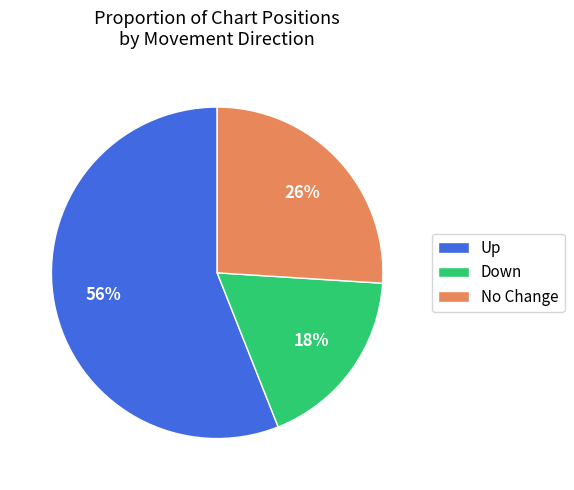

Rank the categories by value from lowest to highest.

Down, No Change, Up